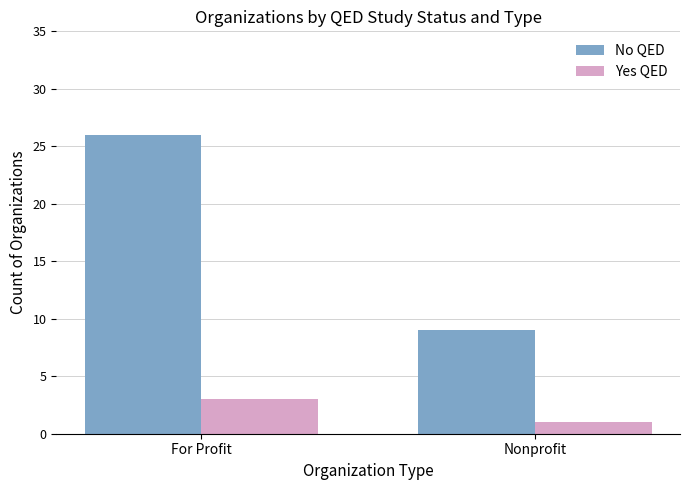

At Nonprofit, list the series in order from largest to smallest.

No QED, Yes QED